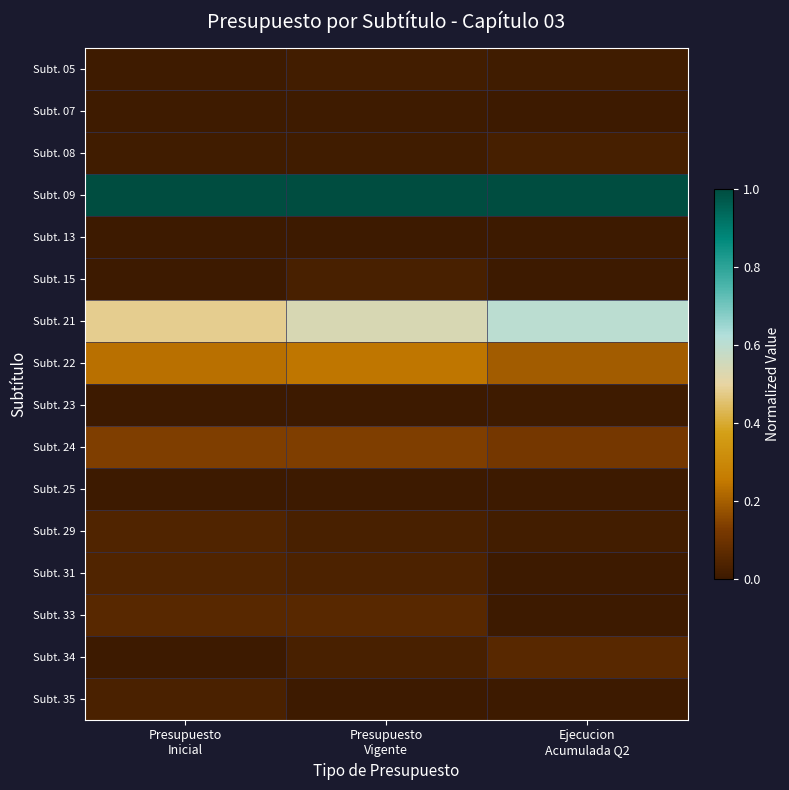

Which series has the largest total across all categories?

Subt. 09